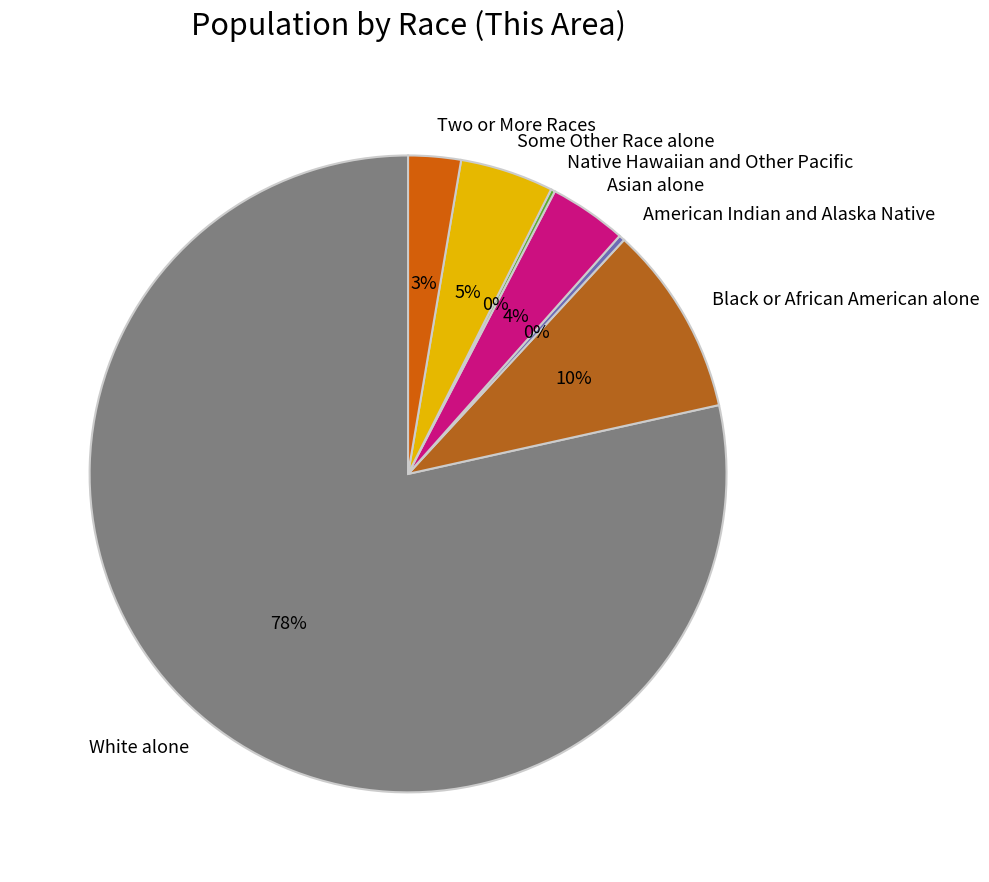

Does Two or More Races account for over 50% of the chart?

No